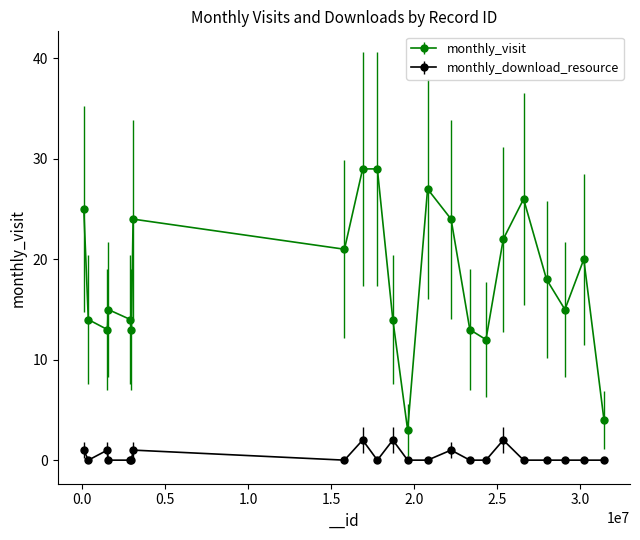

True or false: monthly_visit and monthly_download_resource cross at least once.

False